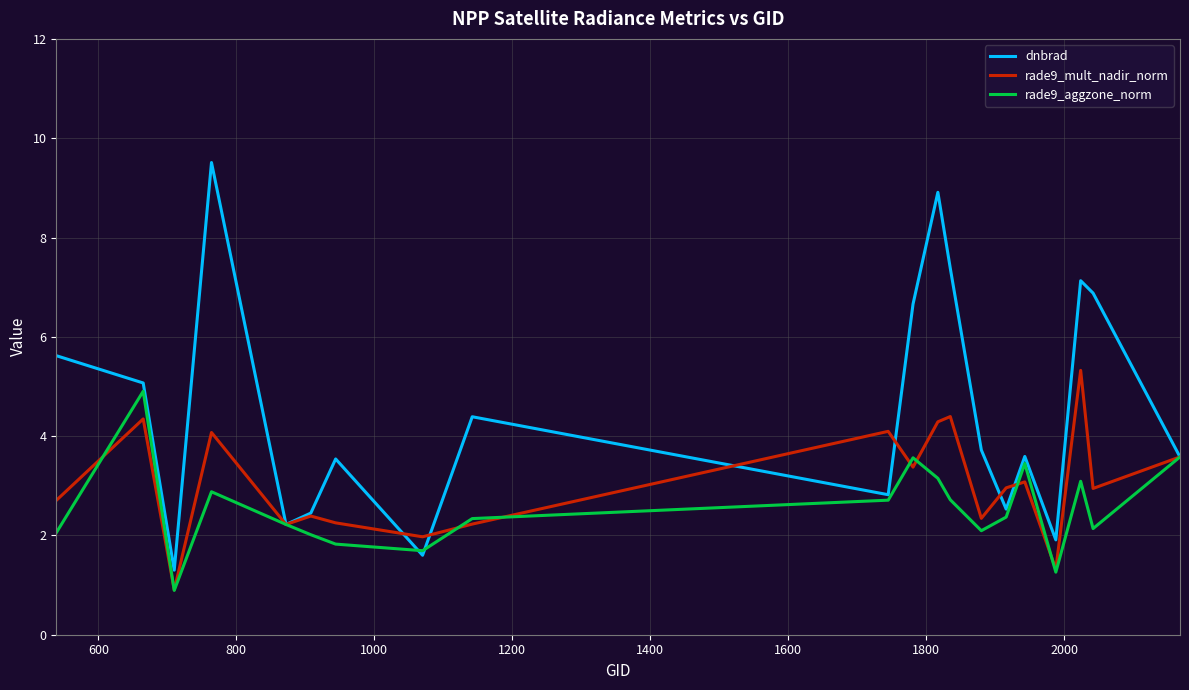

Which series has the largest range (max minus min)?

dnbrad